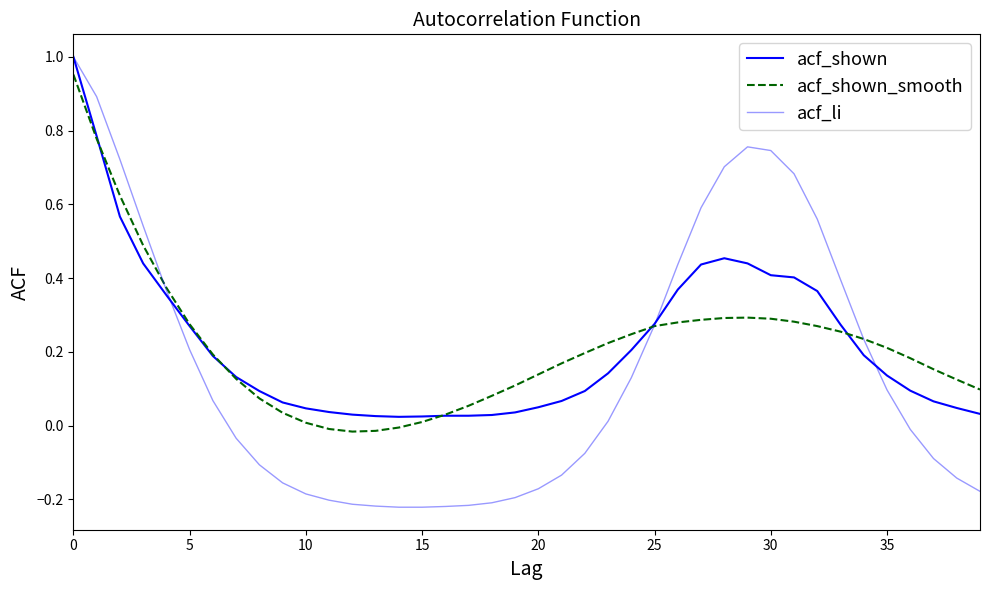

How many lines are shown in the chart?

3